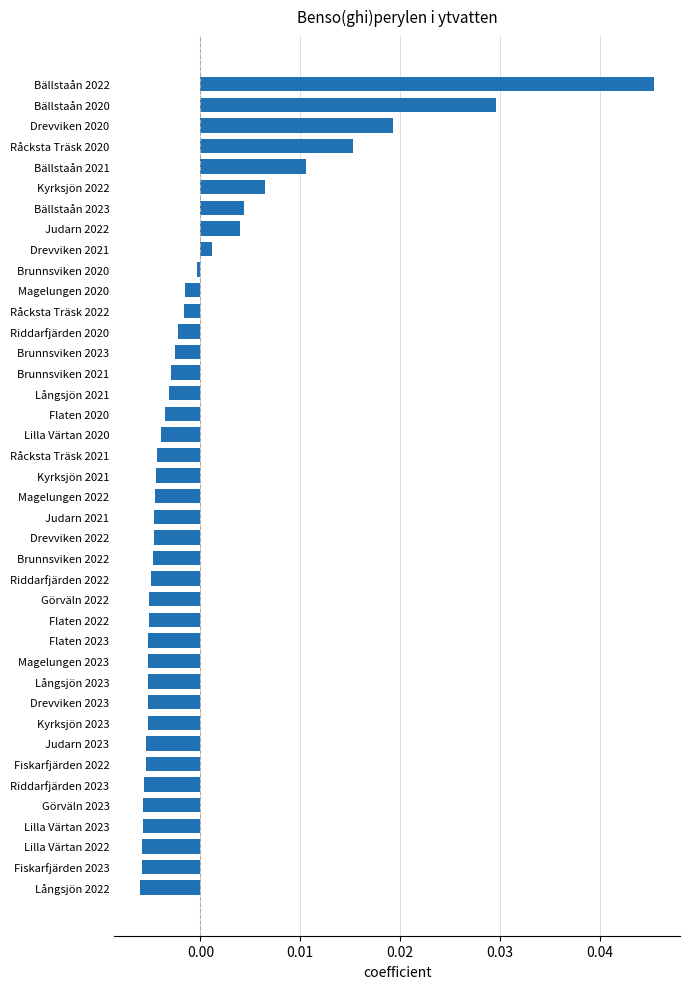

Which label corresponds to the largest value in the chart?

Bällstaån 2022